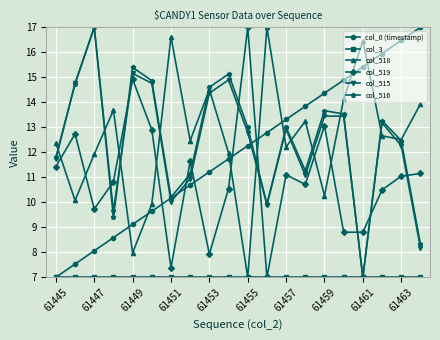

What is the value of the col_519 point at the 15th from the left?

13.1